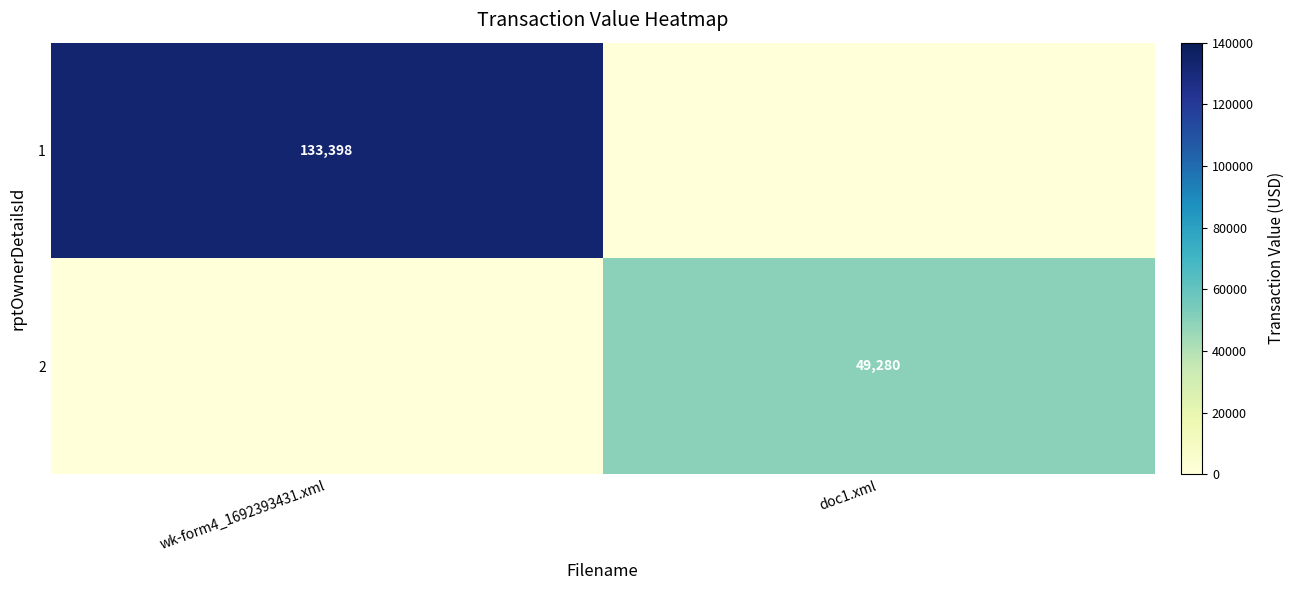

The 1 series shows 133398 at wk-form4_1692393431.xml. True or false?

True